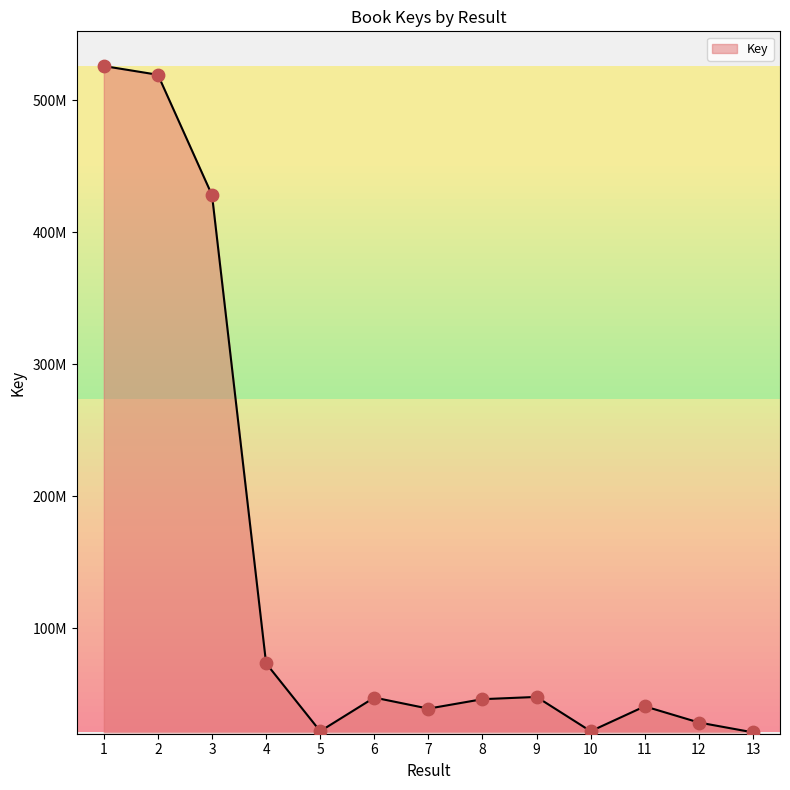

Approximately how many times larger is the value at 11 compared to 13?

1.9